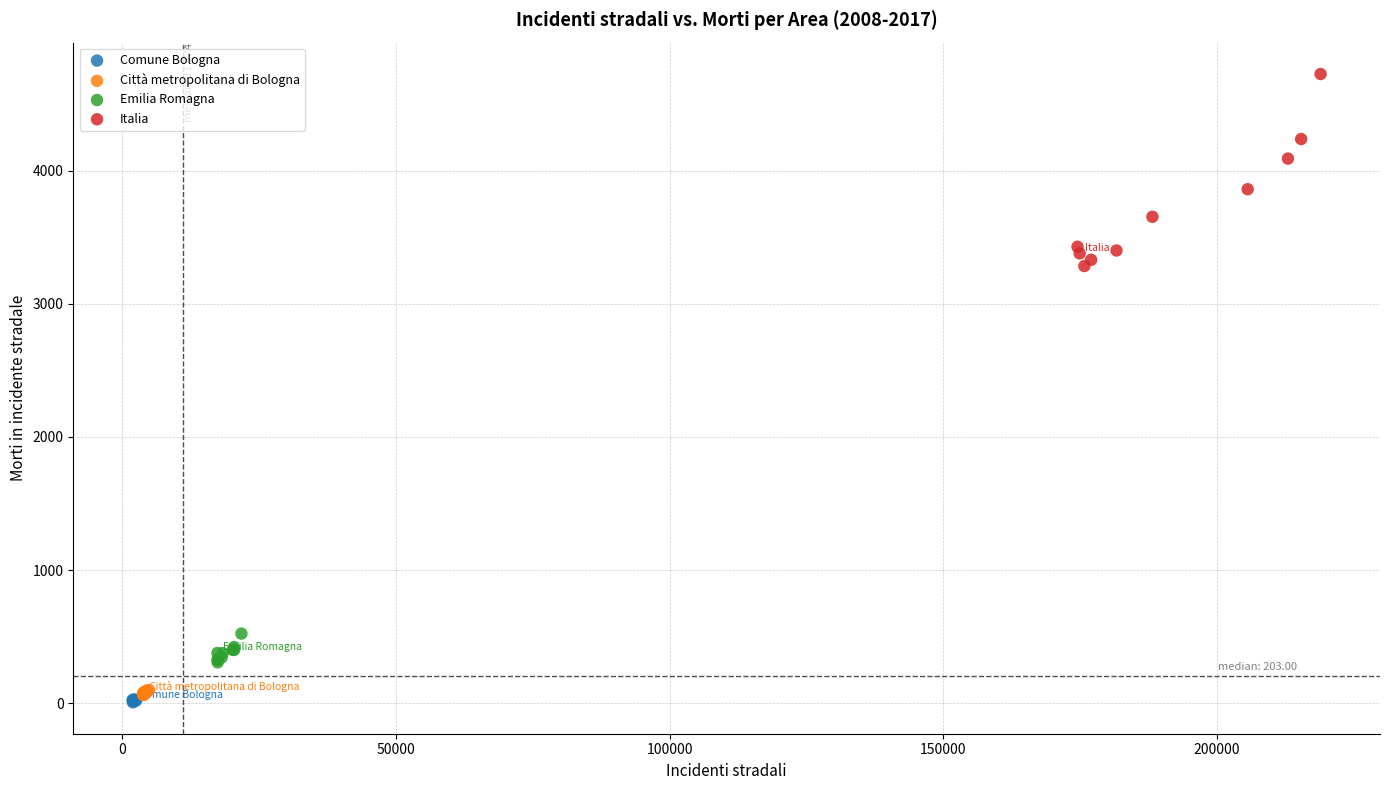

Which series contains the highest Y value?

Italia